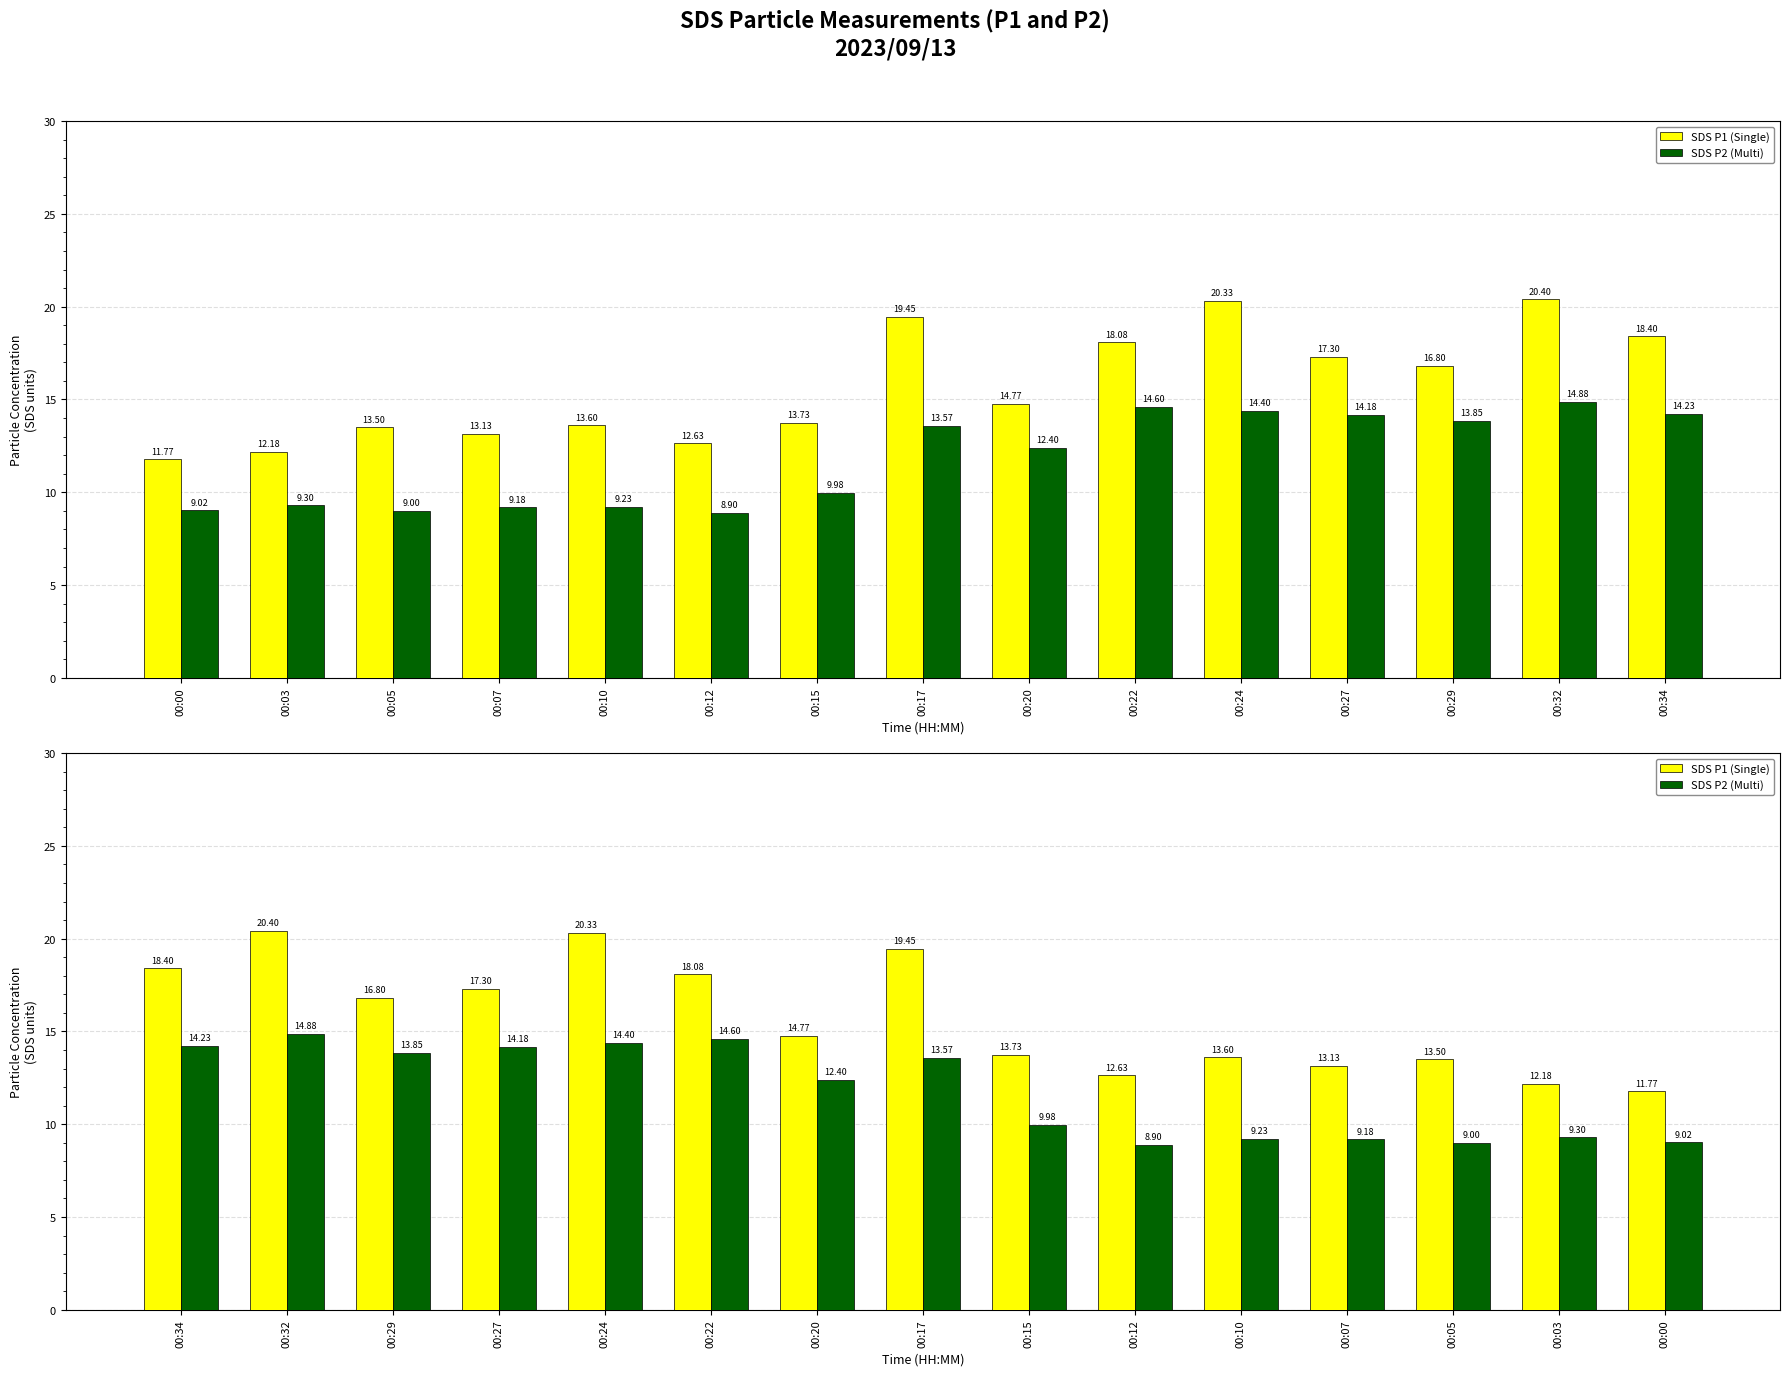

Reading right to left, extract all data points from this chart.

SDS P1 (Single): 11.8	12.2	13.5	13.1	13.6	12.6	13.7	19.4	14.8	18.1	20.3	17.3	16.8	20.4	18.4
SDS P2 (Multi): 9.0	9.3	9.0	9.2	9.2	8.9	10.0	13.6	12.4	14.6	14.4	14.2	13.8	14.9	14.2